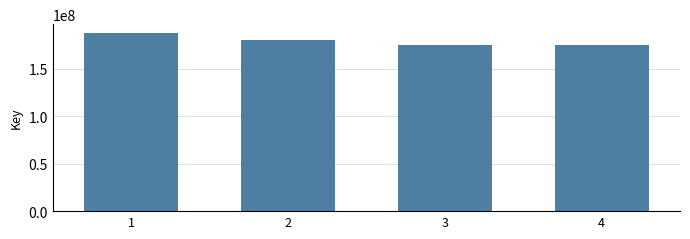

What is the greatest value displayed?

187581024